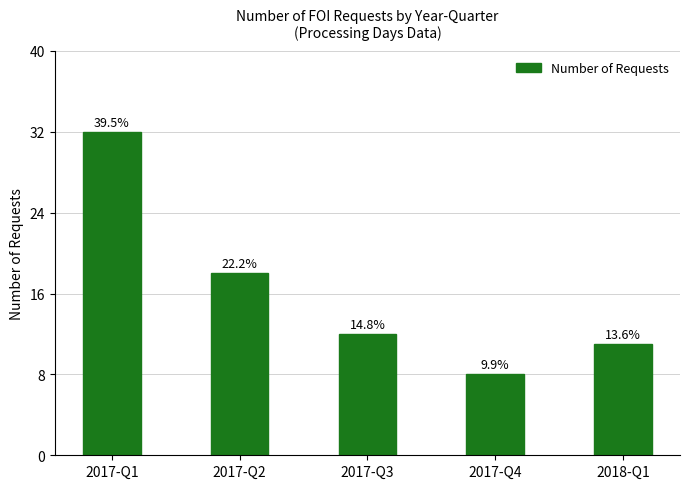

Which label corresponds to the largest value in the chart?

2017-Q1